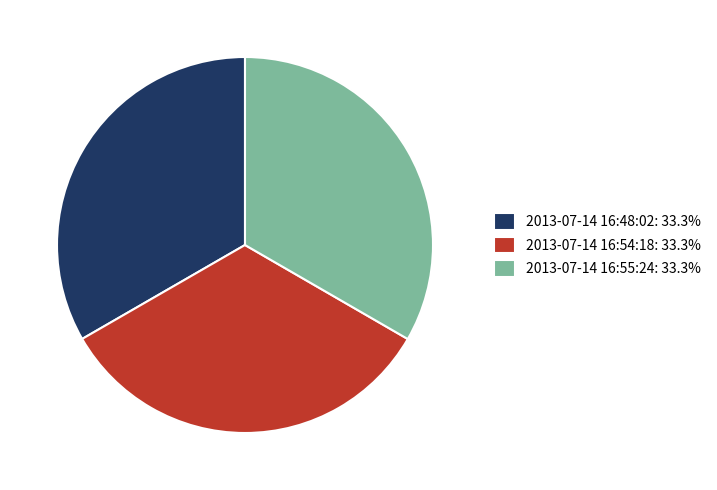

Is the sum of 2013-07-14 16:54:18: 33.3% and 2013-07-14 16:48:02: 33.3% greater than half?

Yes